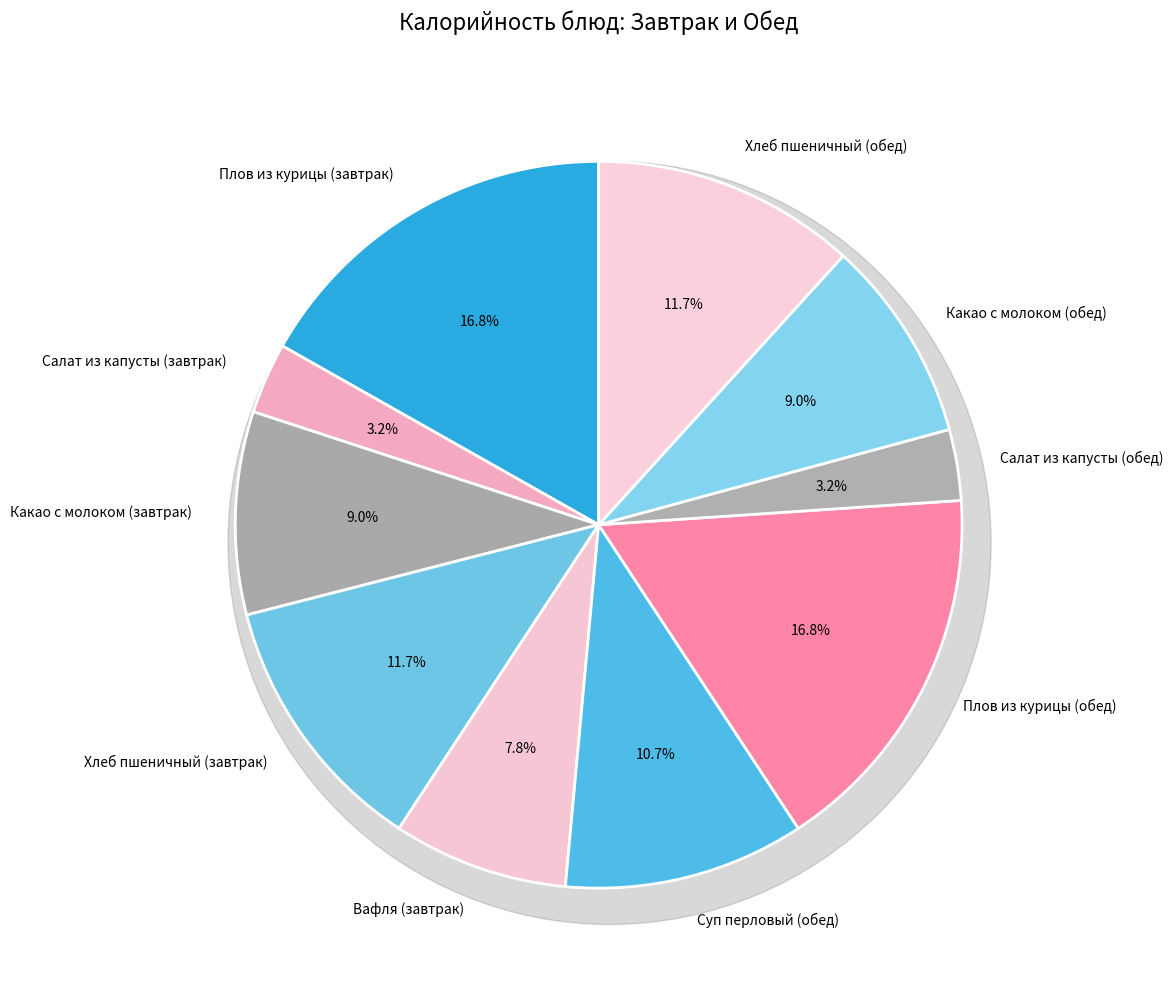

What is the smallest slice in the pie chart?

Салат из капусты (завтрак)